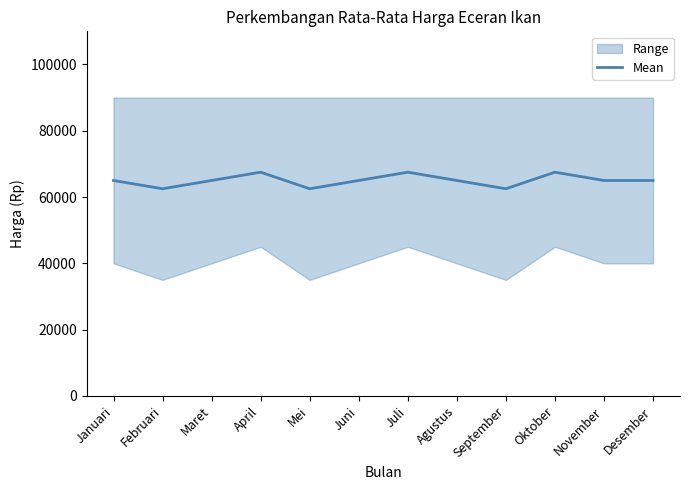

At which category does the data reach its first local valley?

Februari